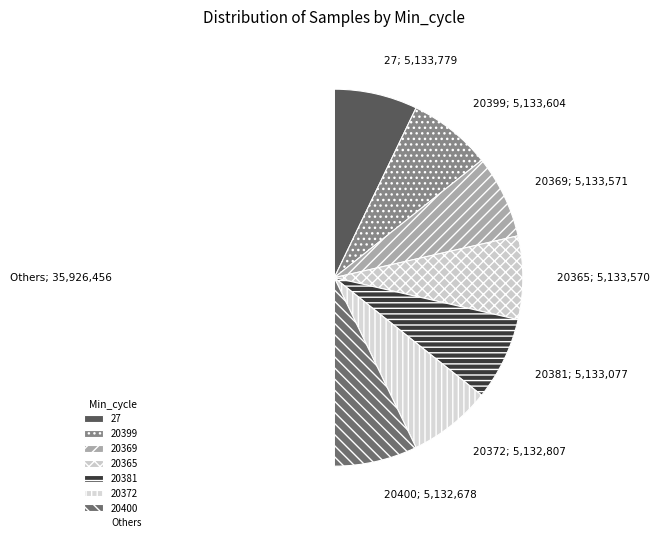

How many segments does this pie chart have?

8